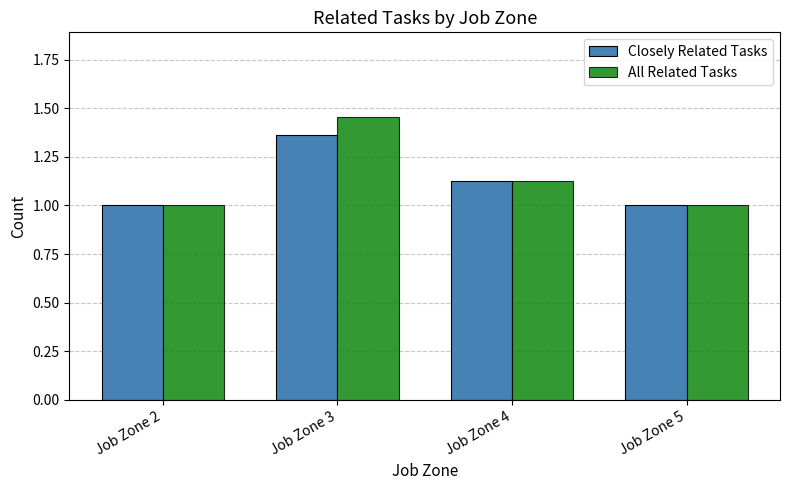

How many groups of bars are there?

4